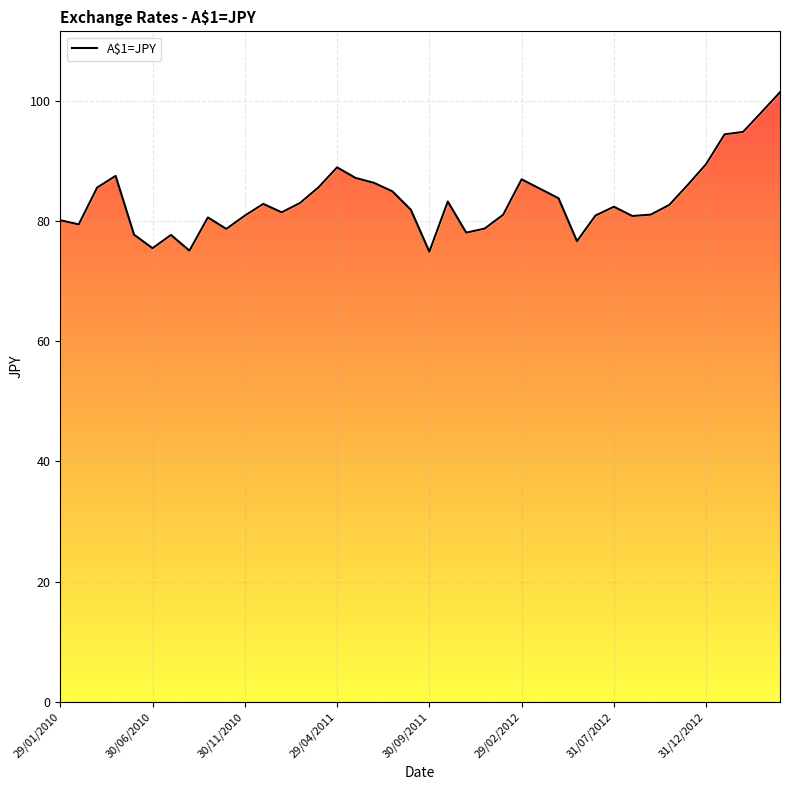

Rank the categories by value from highest to lowest.

39, 38, 37, 36, 35, 15, 29/04/2011, 16, 25, 17, 34, 14, 30/11/2010, 26, 18, 27, 21, 13, 11, 33, 30, 19, 12, 32, 24, 29, 10, 31, 8, 29/01/2010, 30/06/2010, 23, 9, 22, 30/09/2011, 31/07/2012, 28, 29/02/2012, 31/12/2012, 20